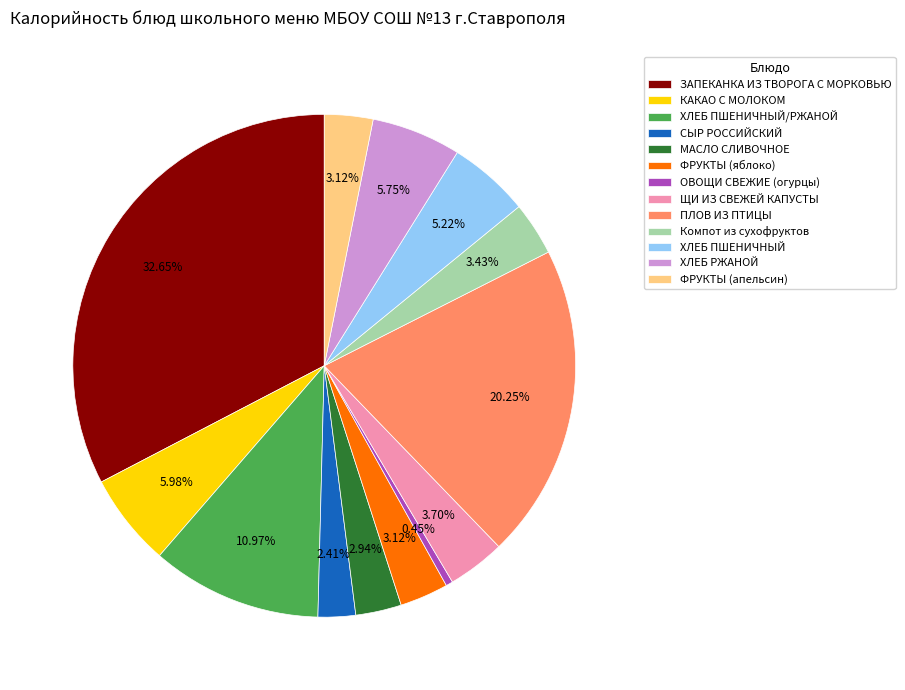

Which slice is the largest?

ЗАПЕКАНКА ИЗ ТВОРОГА С МОРКОВЬЮ